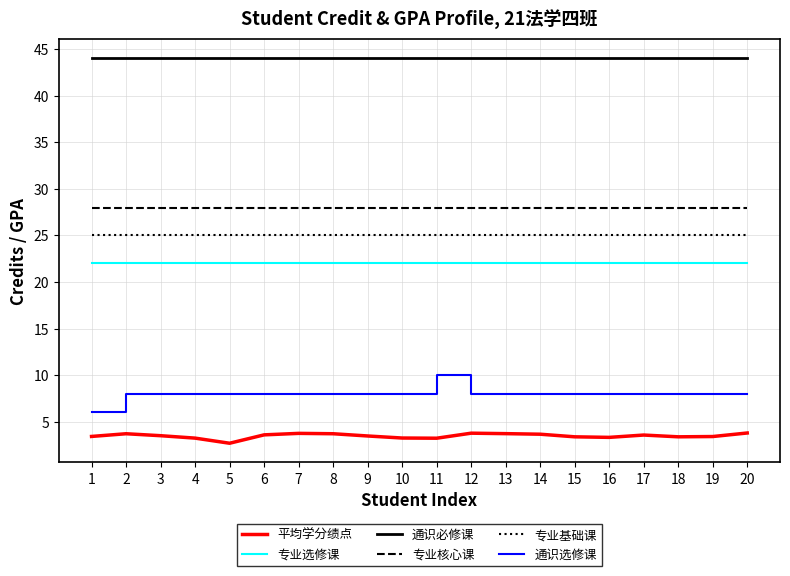

What is the minimum value for 通识必修课?

44.0